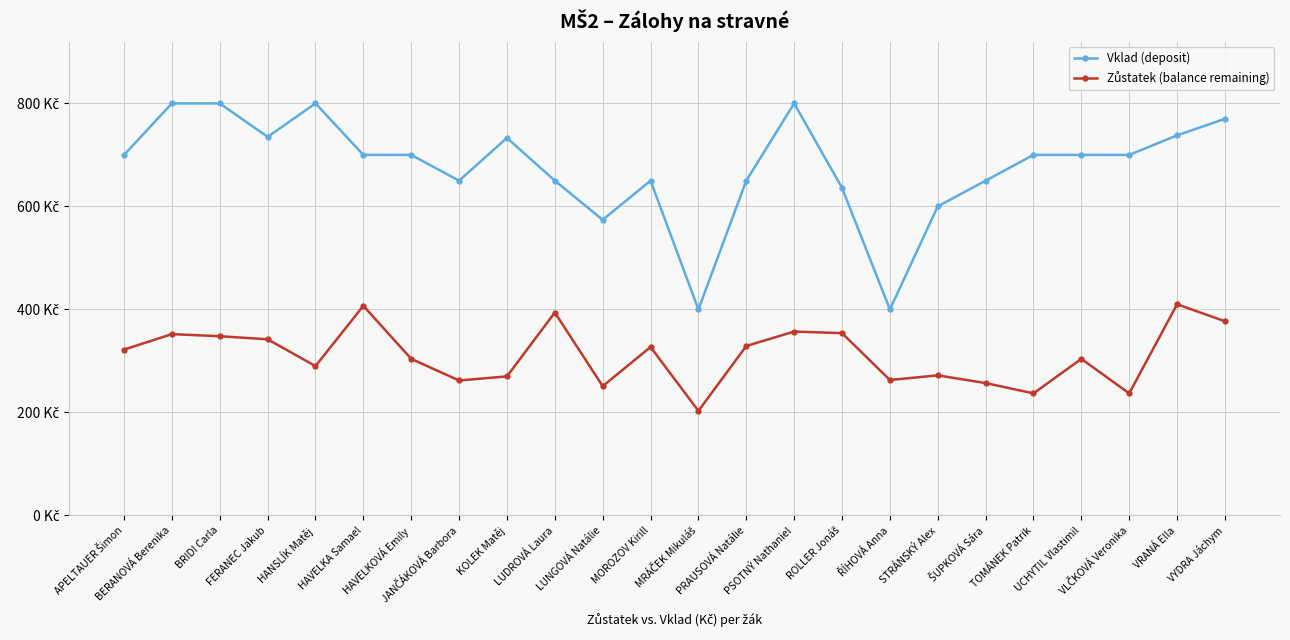

Does the chart have visible grid lines?

Yes